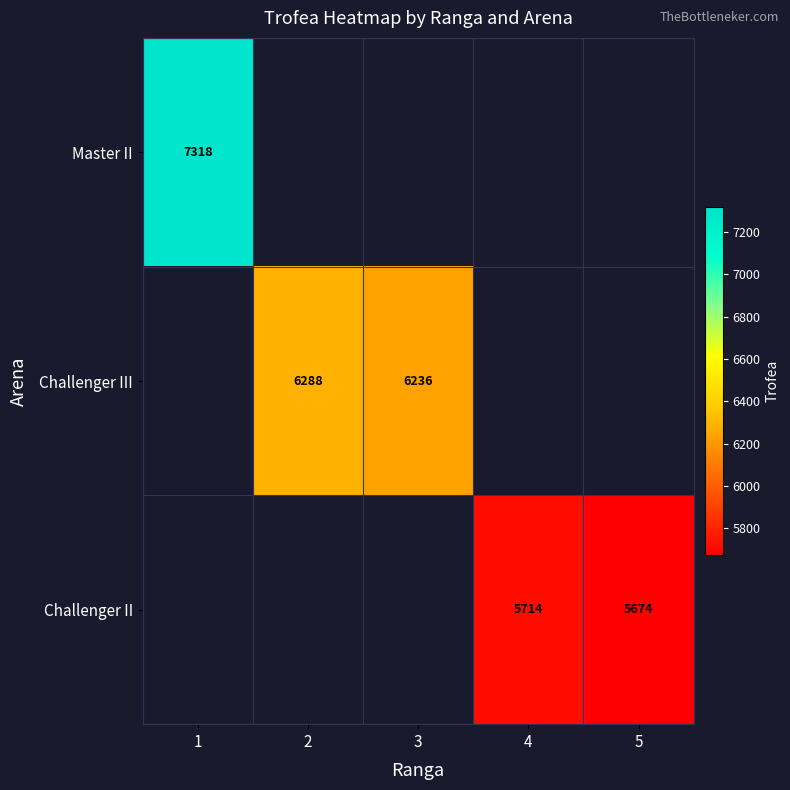

Is the value of Master II at 1 greater than the value of Challenger II at 5?

Yes